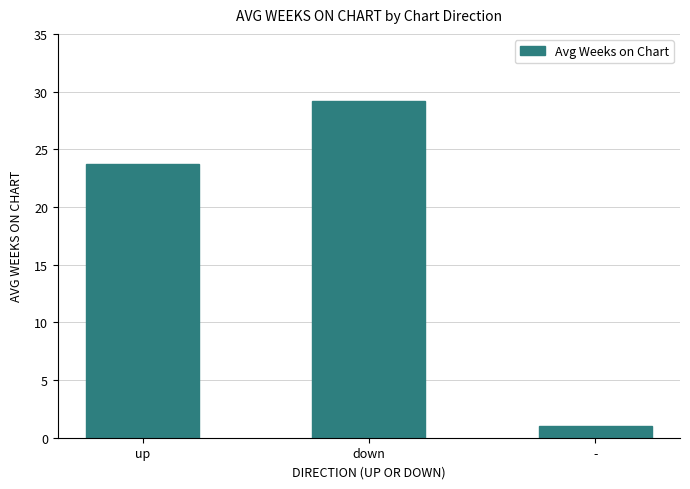

Where does the data first go above 23?

up